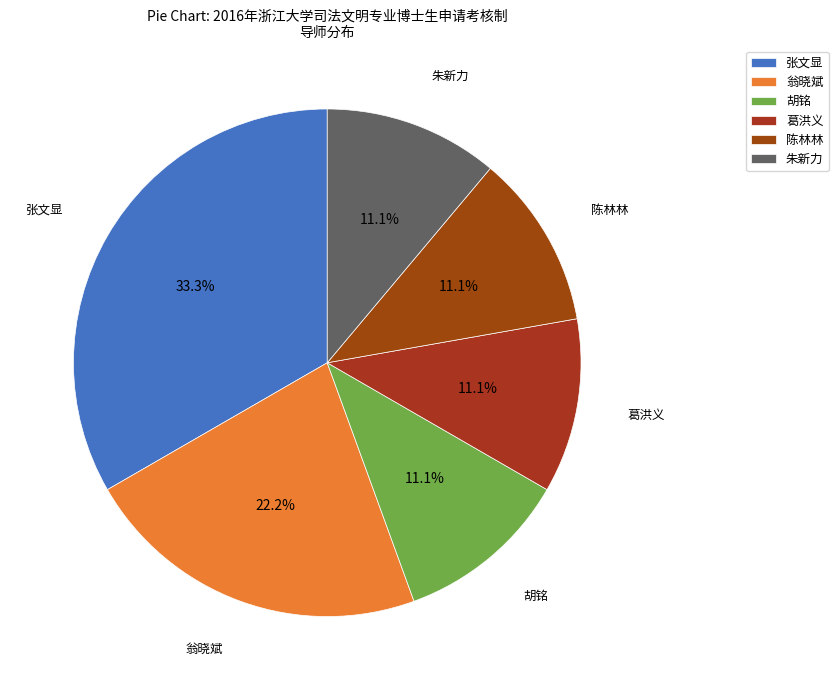

True or false: 胡铭 accounts for 11% of the total.

True